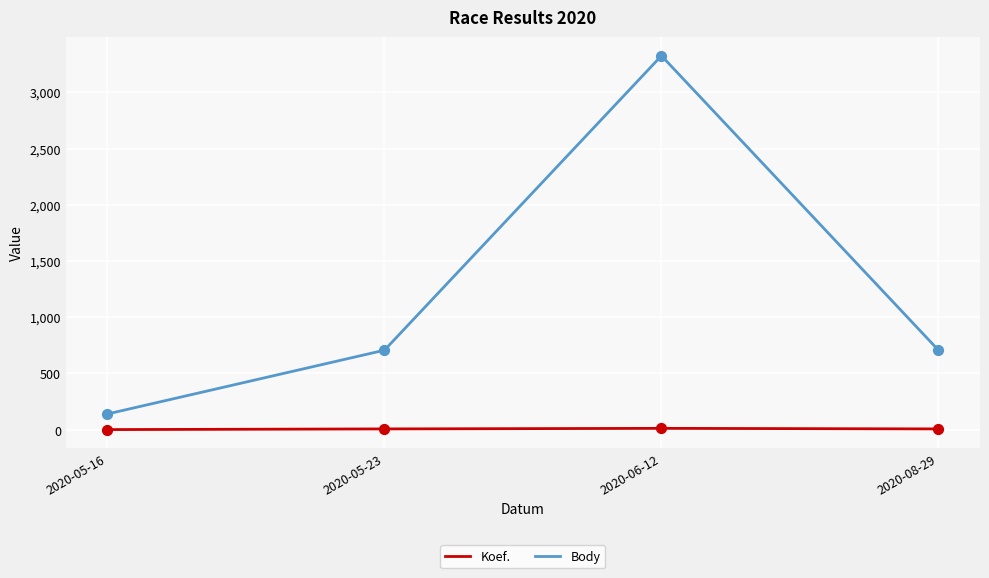

Which series has the largest total across all categories?

Body